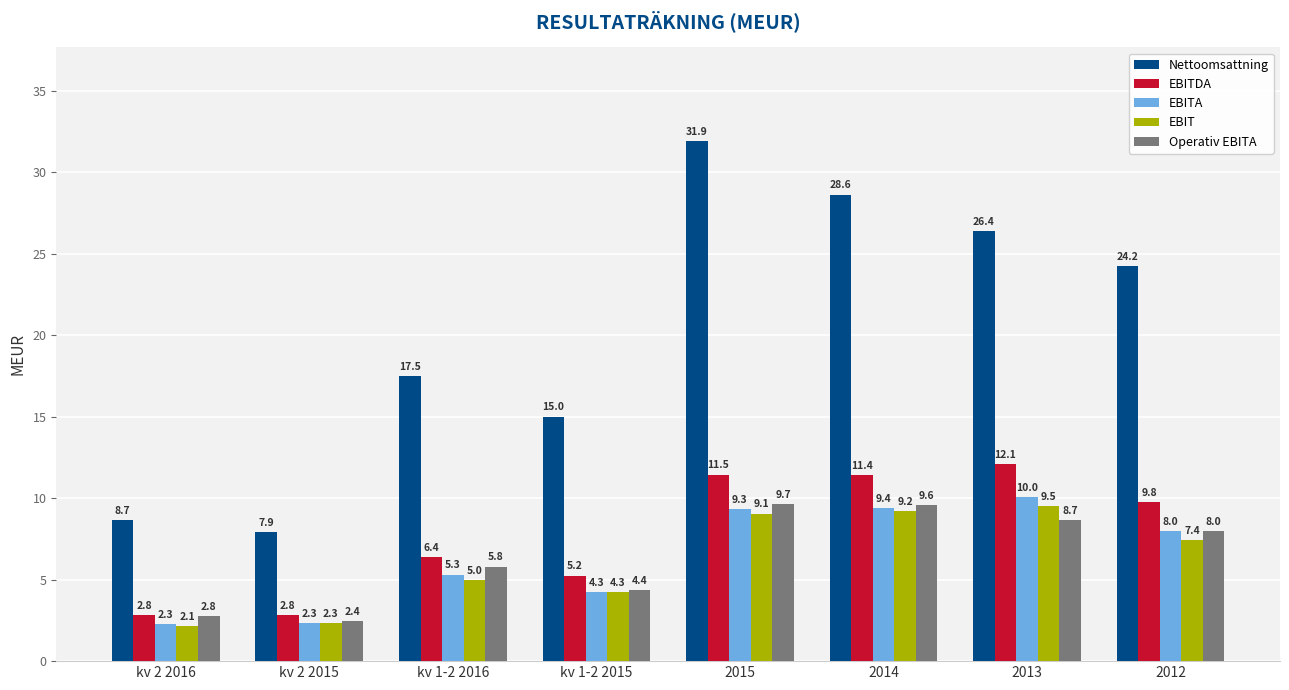

The Nettoomsattning series shows 28.6 at 2014. True or false?

True